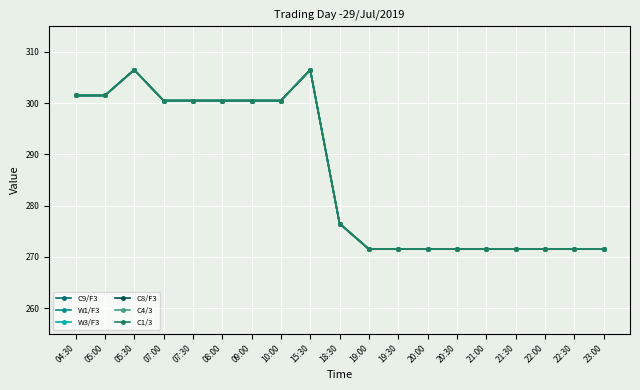

Count the number of categories in the chart.

19